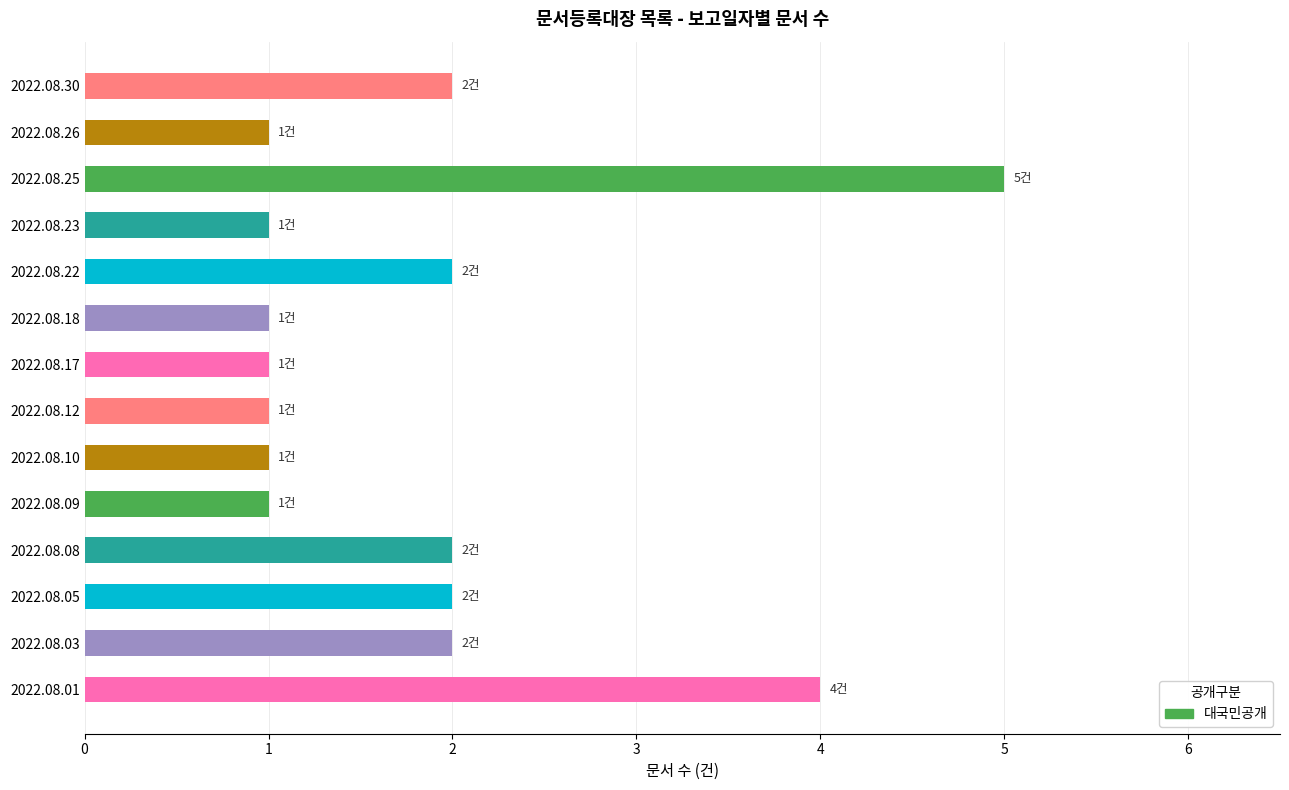

True or false: the data shows 2 at 2022.08.22.

True